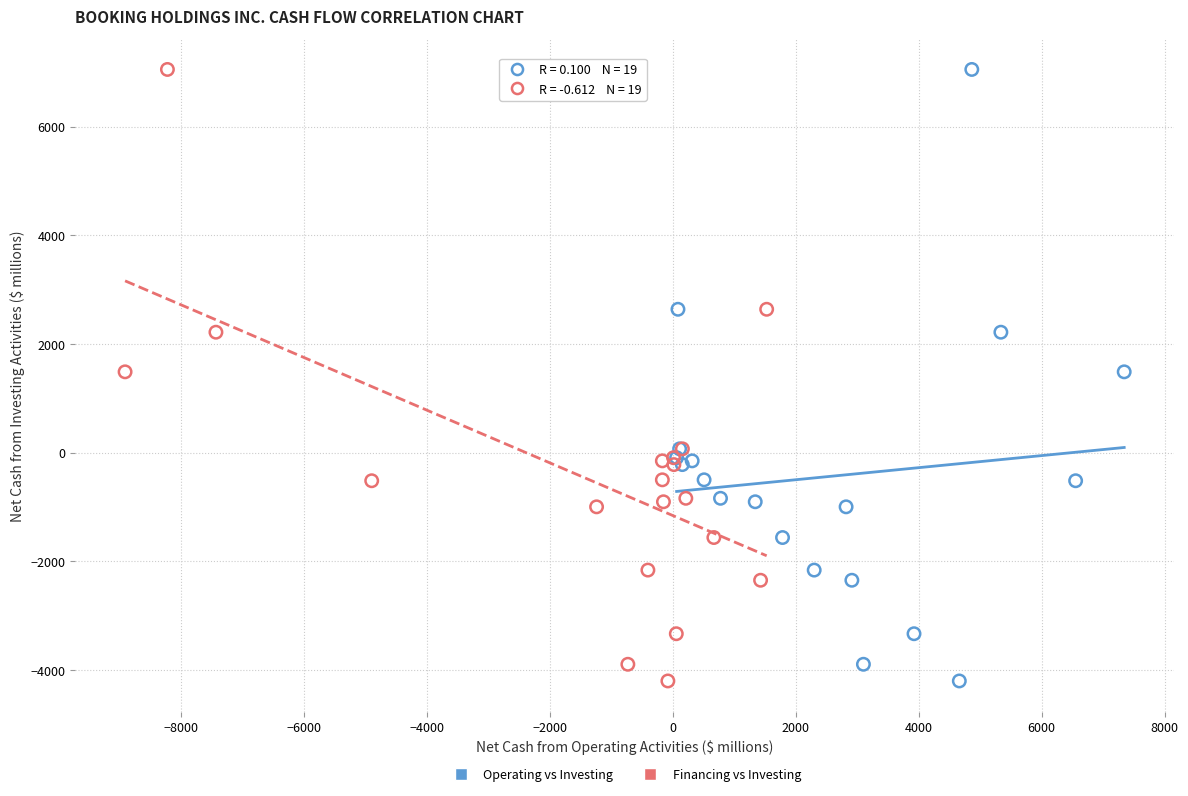

What are all the series names shown in the legend?

Operating vs Investing, Financing vs Investing